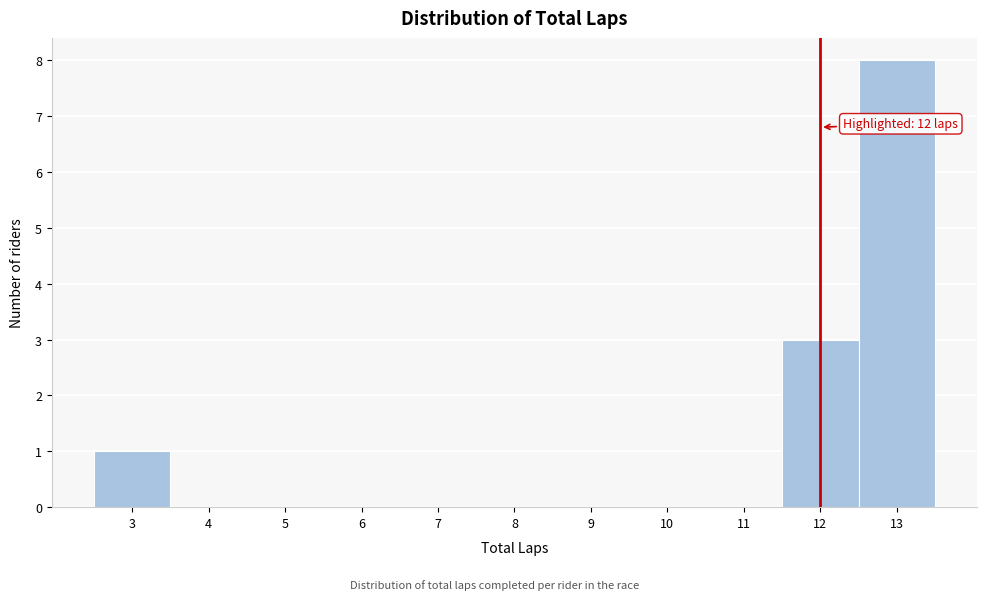

Over which range of the x-axis is the bar tallest?

12.5 to 13.5